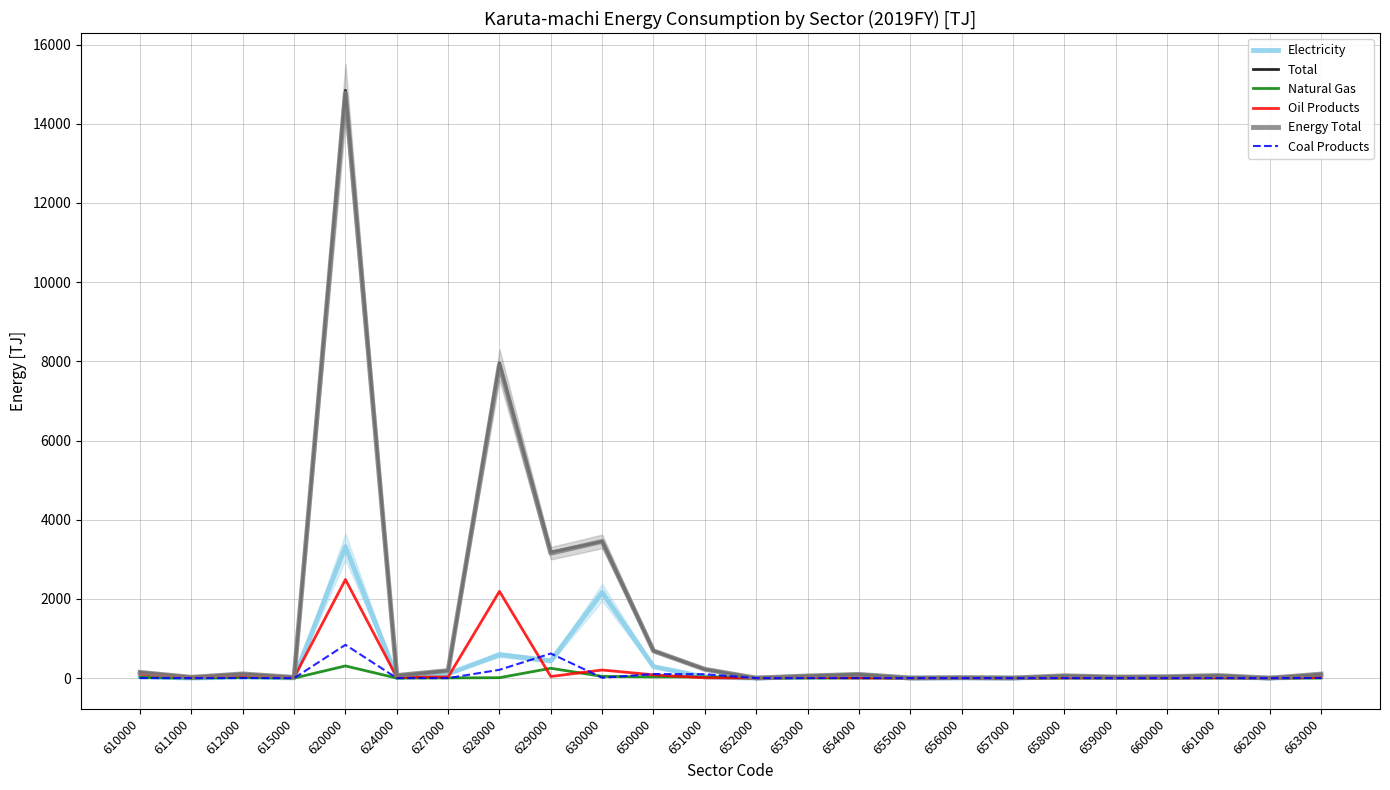

Where is Total nearest to the value 7421?

628000